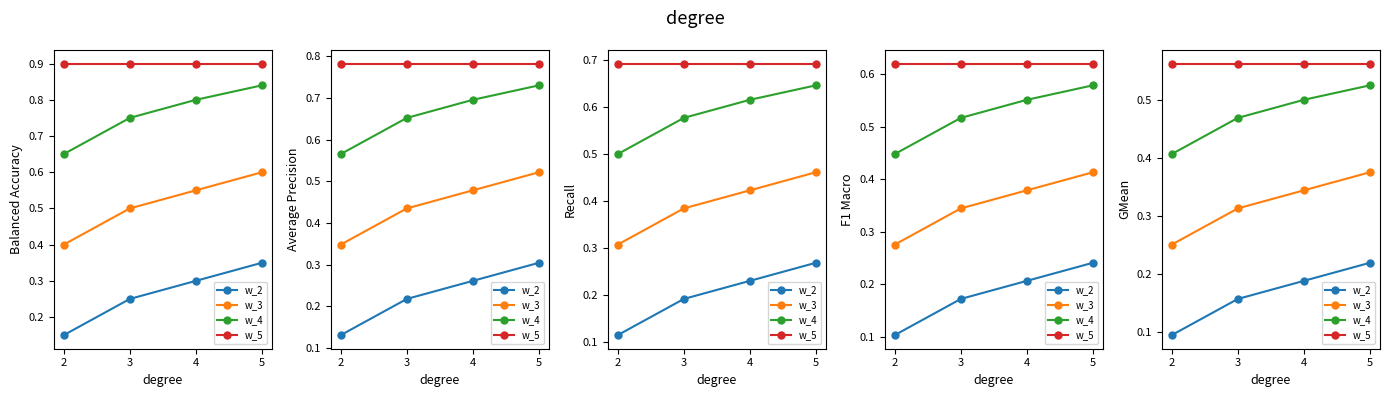

What is the value of the w_5 point at the 4th from the left?

0.6